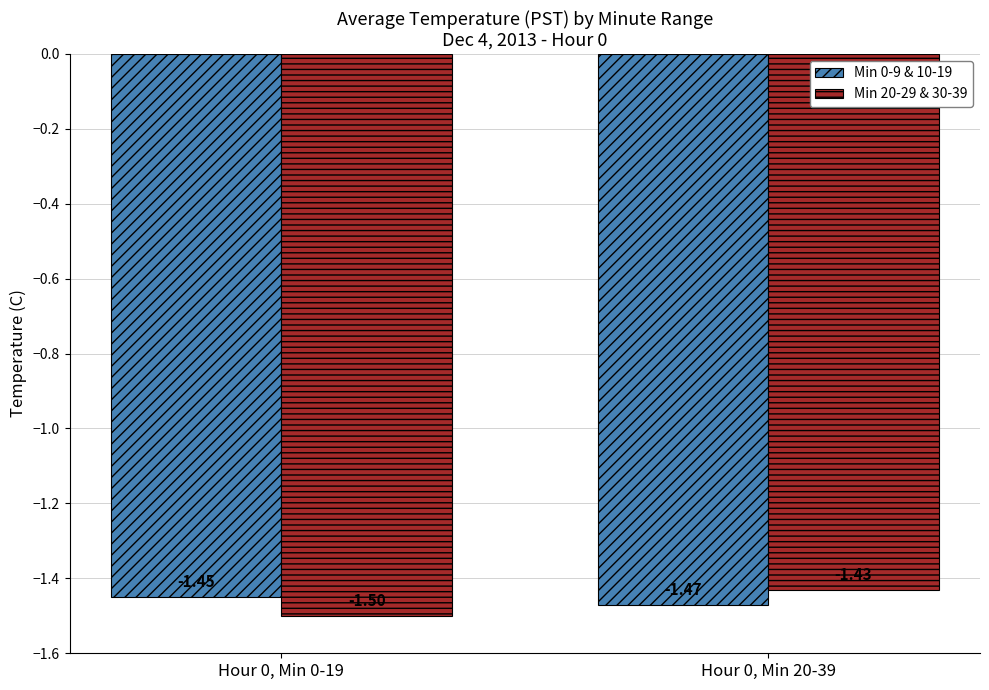

Which series has the largest total across all categories?

Min 0-9 & 10-19